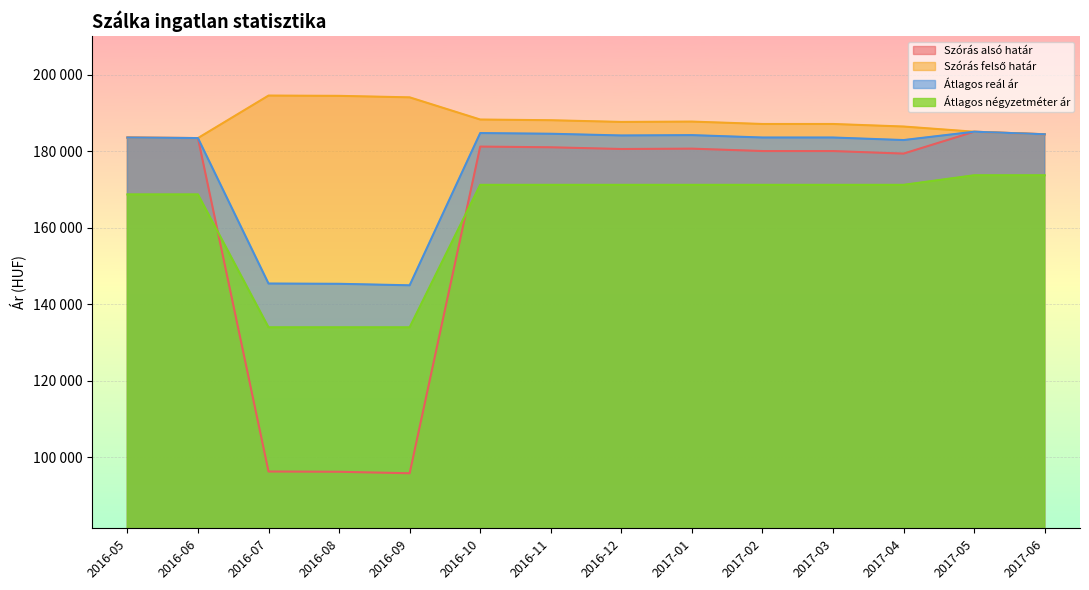

At which label is Átlagos reál ár closest to 165062?

2017-04